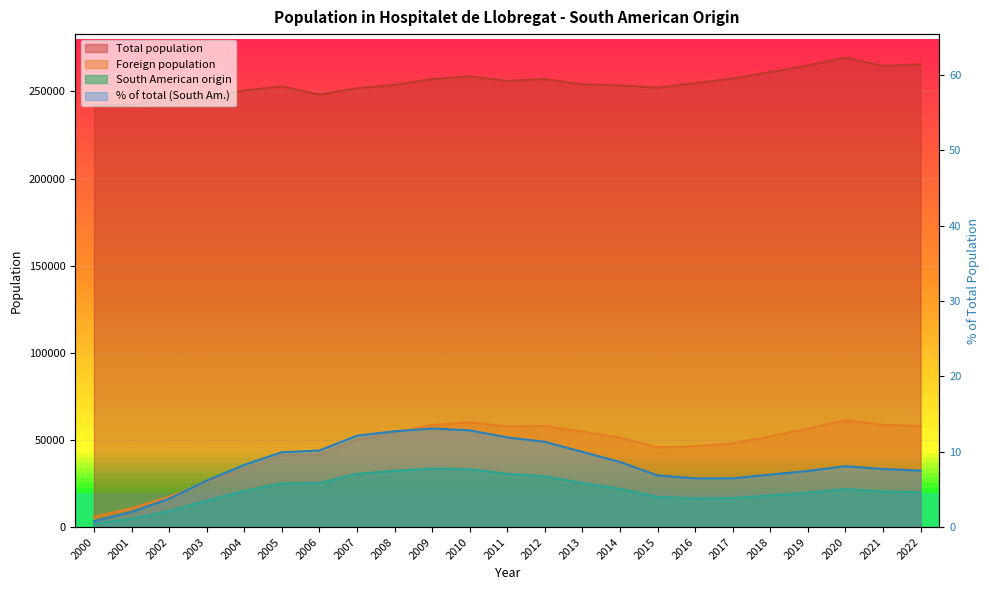

Reading left to right, transcribe all the data shown in this chart.

Total population: 241782.0	242480.0	244323.0	246415.0	250536.0	252884.0	248150.0	251848.0	253782.0	257038.0	258642.0	256065.0	257057.0	254056.0	253518.0	252171.0	254804.0	257349.0	261068.0	264923.0	269382.0	264657.0	265444.0
Foreign population: 5898.0	10737.0	17333.0	25824.0	33458.0	41184.0	41712.0	50068.0	54351.0	58555.0	60170.0	57742.0	58086.0	54732.0	51410.0	45786.0	46354.0	48033.0	52014.0	56506.0	61348.0	58685.0	58037.0
South American origin: 1855.0	4848.0	9178.0	15178.0	20682.0	25116.0	25220.0	30554.0	32290.0	33659.0	33202.0	30505.0	29106.0	25347.0	21896.0	17276.0	16484.0	16643.0	18164.0	19740.0	21777.0	20394.0	19879.0
% of total (South Am.): 0.8	2.0	3.8	6.2	8.3	9.9	10.2	12.1	12.7	13.1	12.8	11.9	11.3	10.0	8.6	6.8	6.5	6.5	7.0	7.5	8.1	7.7	7.5